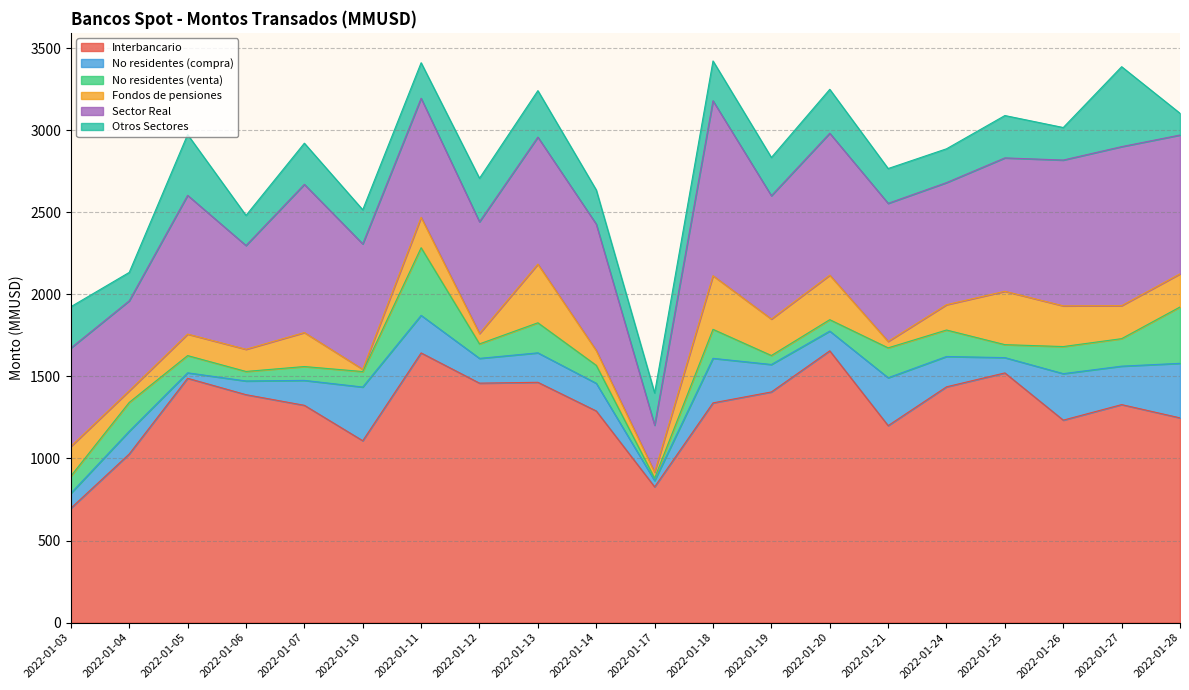

What is the difference between the second highest and second lowest values in the Fondos de pensiones series?

290.7